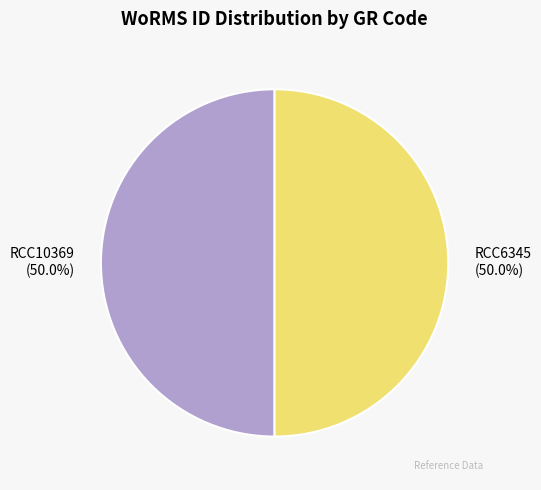

To the nearest percent, what portion does RCC6345 represent?

50%